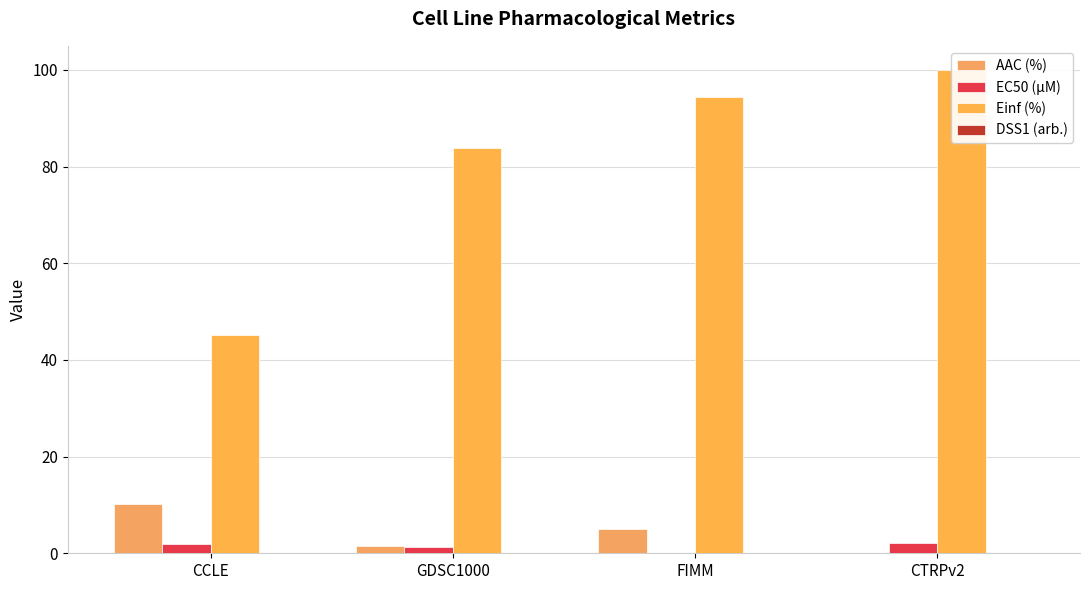

What is the average value of the AAC (%) series?

4.2